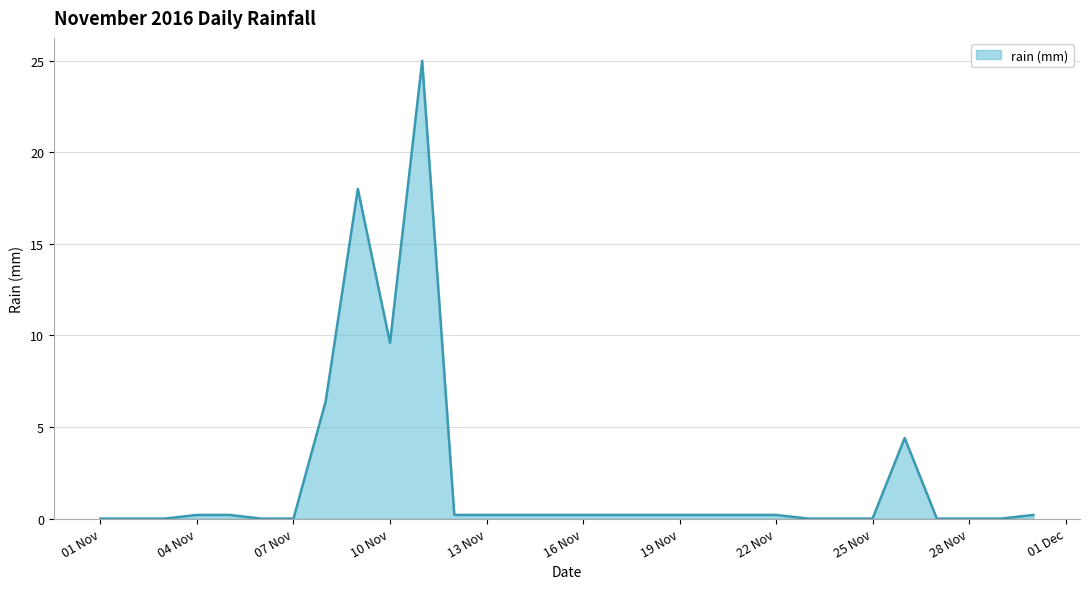

What is the greatest value displayed?

25.0